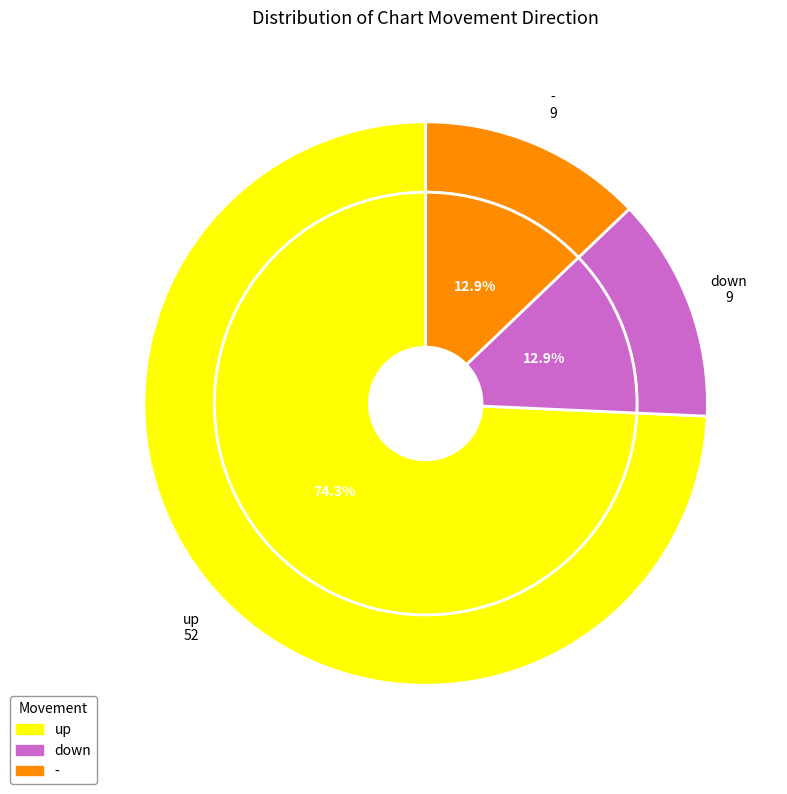

What percentage do down and - together represent?

25.7%